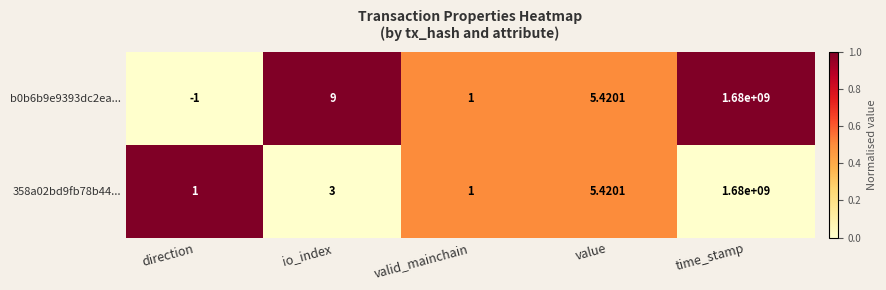

At which category does the chart reach its minimum across all series?

direction